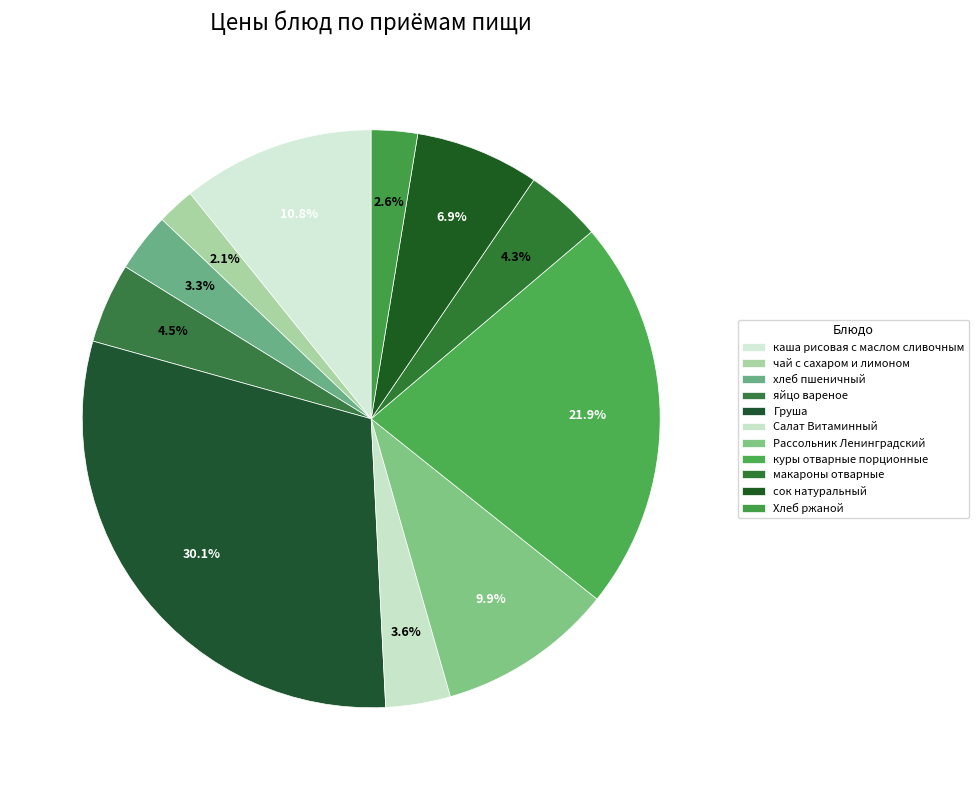

Count the number of slices in the pie.

11